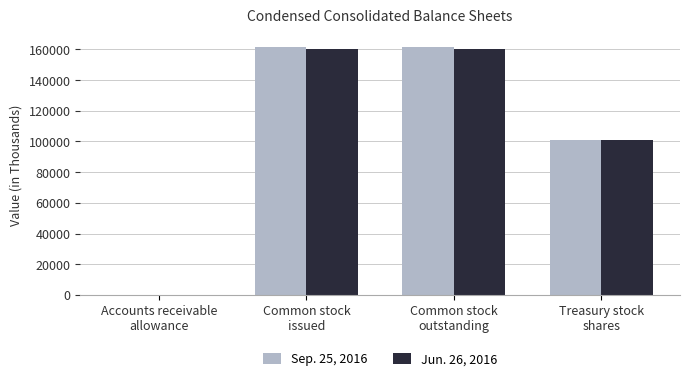

What is the sum of all Jun. 26, 2016 values?

421478.2